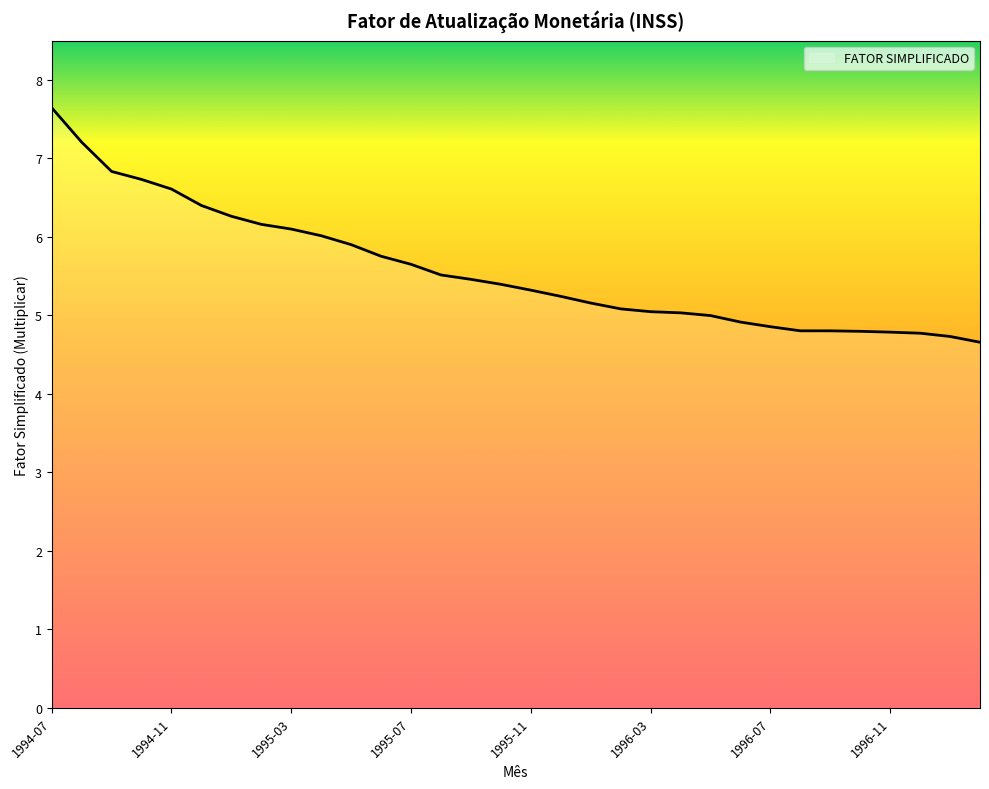

What is the difference between the maximum and second lowest values?

2.9